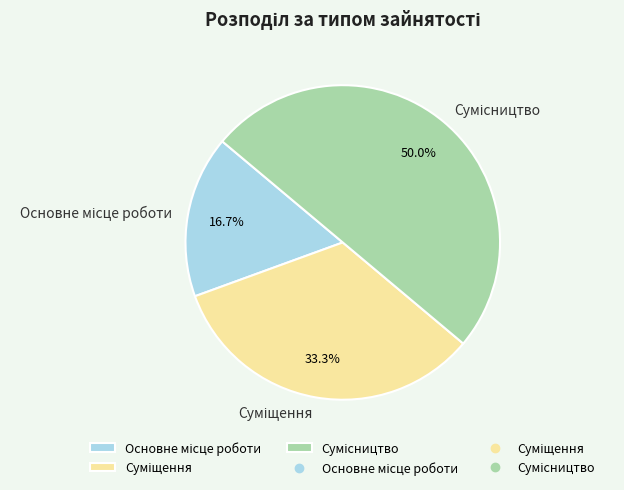

Do Основне місце роботи and Суміщення together represent more than half of the pie?

No